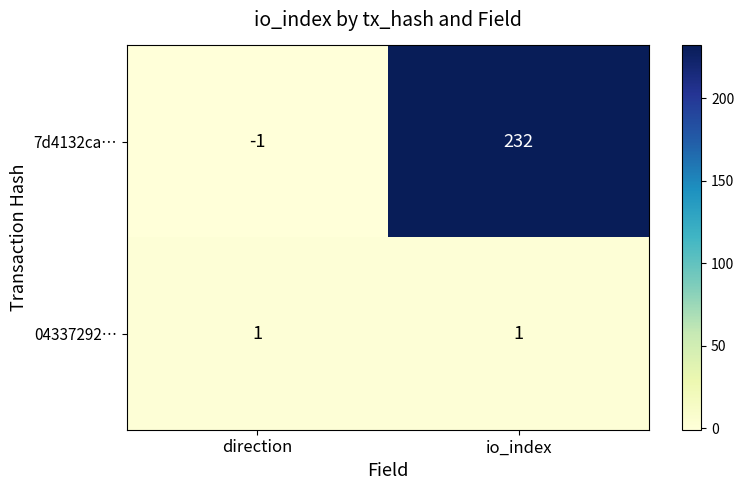

Which series has the largest range (max minus min)?

7d4132ca…